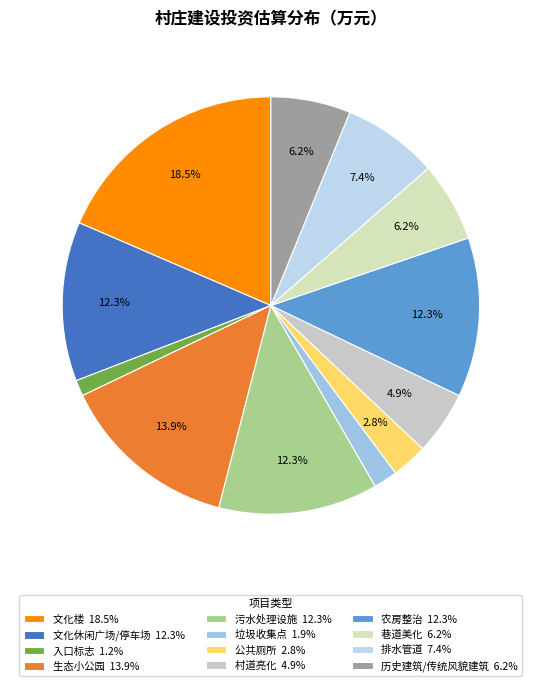

Is the sum of 生态小公园 and 村道亮化 greater than half?

No